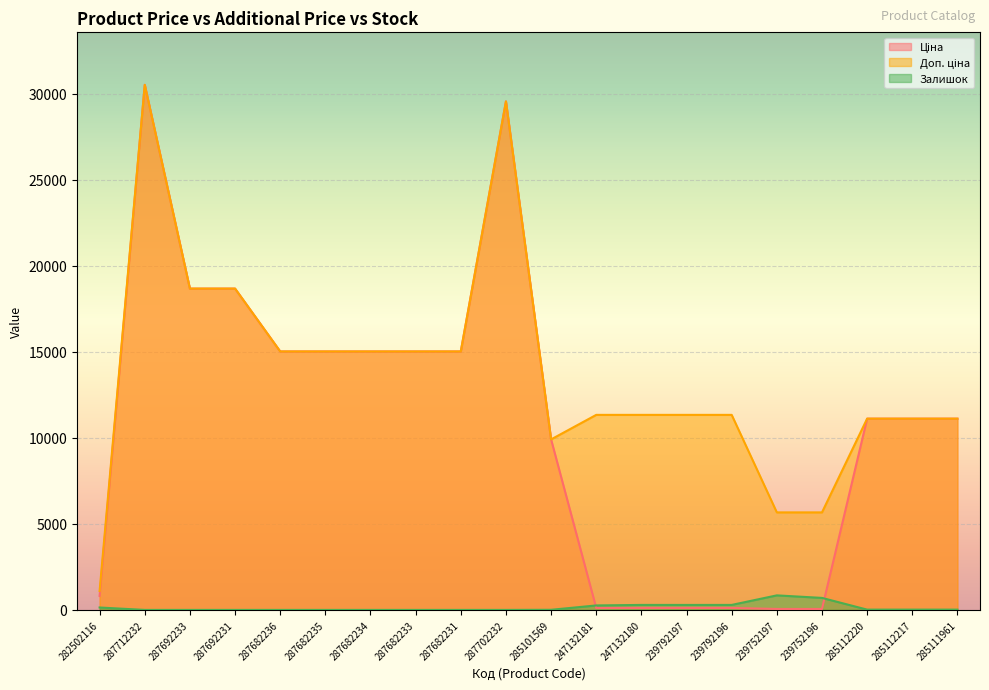

How many series are shown in this chart?

3